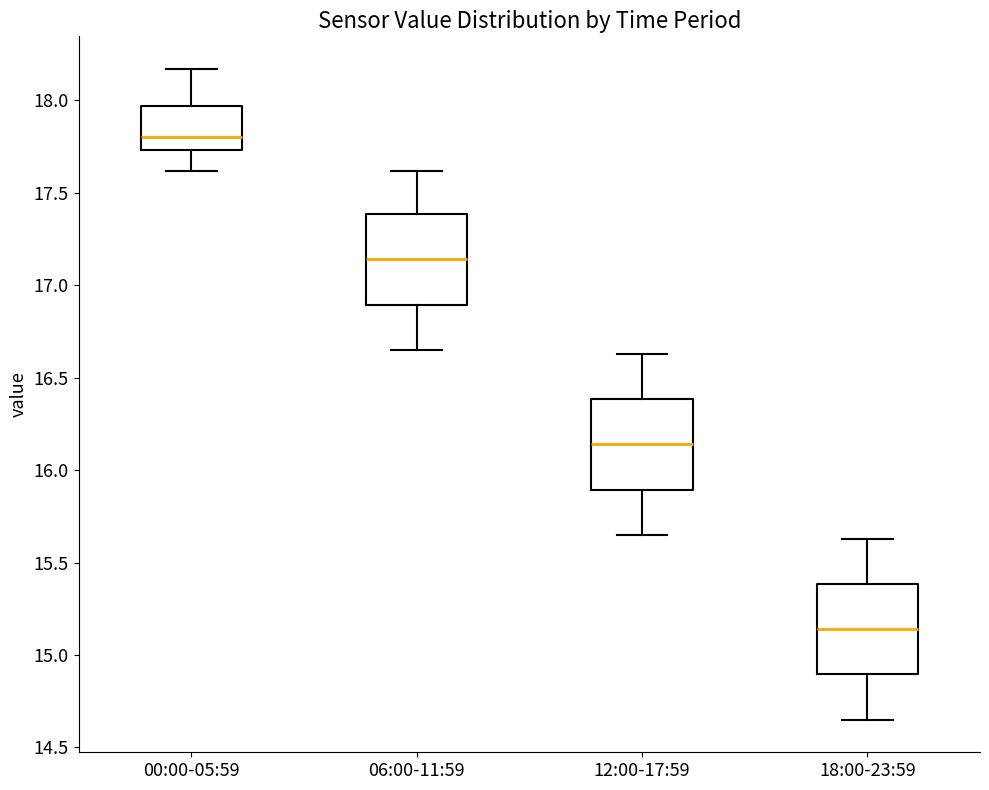

Reading left to right, read every box against the y-axis: the position of its median line, the range the box covers, and the ends of its whiskers. The values are not printed on the chart, so give them approximately, as read against the axis.

00:00-05:59: median 17.80, box 17.75 to 17.95, whiskers 17.60 to 18.15
06:00-11:59: median 17.15, box 16.90 to 17.40, whiskers 16.65 to 17.60
12:00-17:59: median 16.15, box 15.90 to 16.40, whiskers 15.65 to 16.65
18:00-23:59: median 15.15, box 14.90 to 15.40, whiskers 14.65 to 15.65